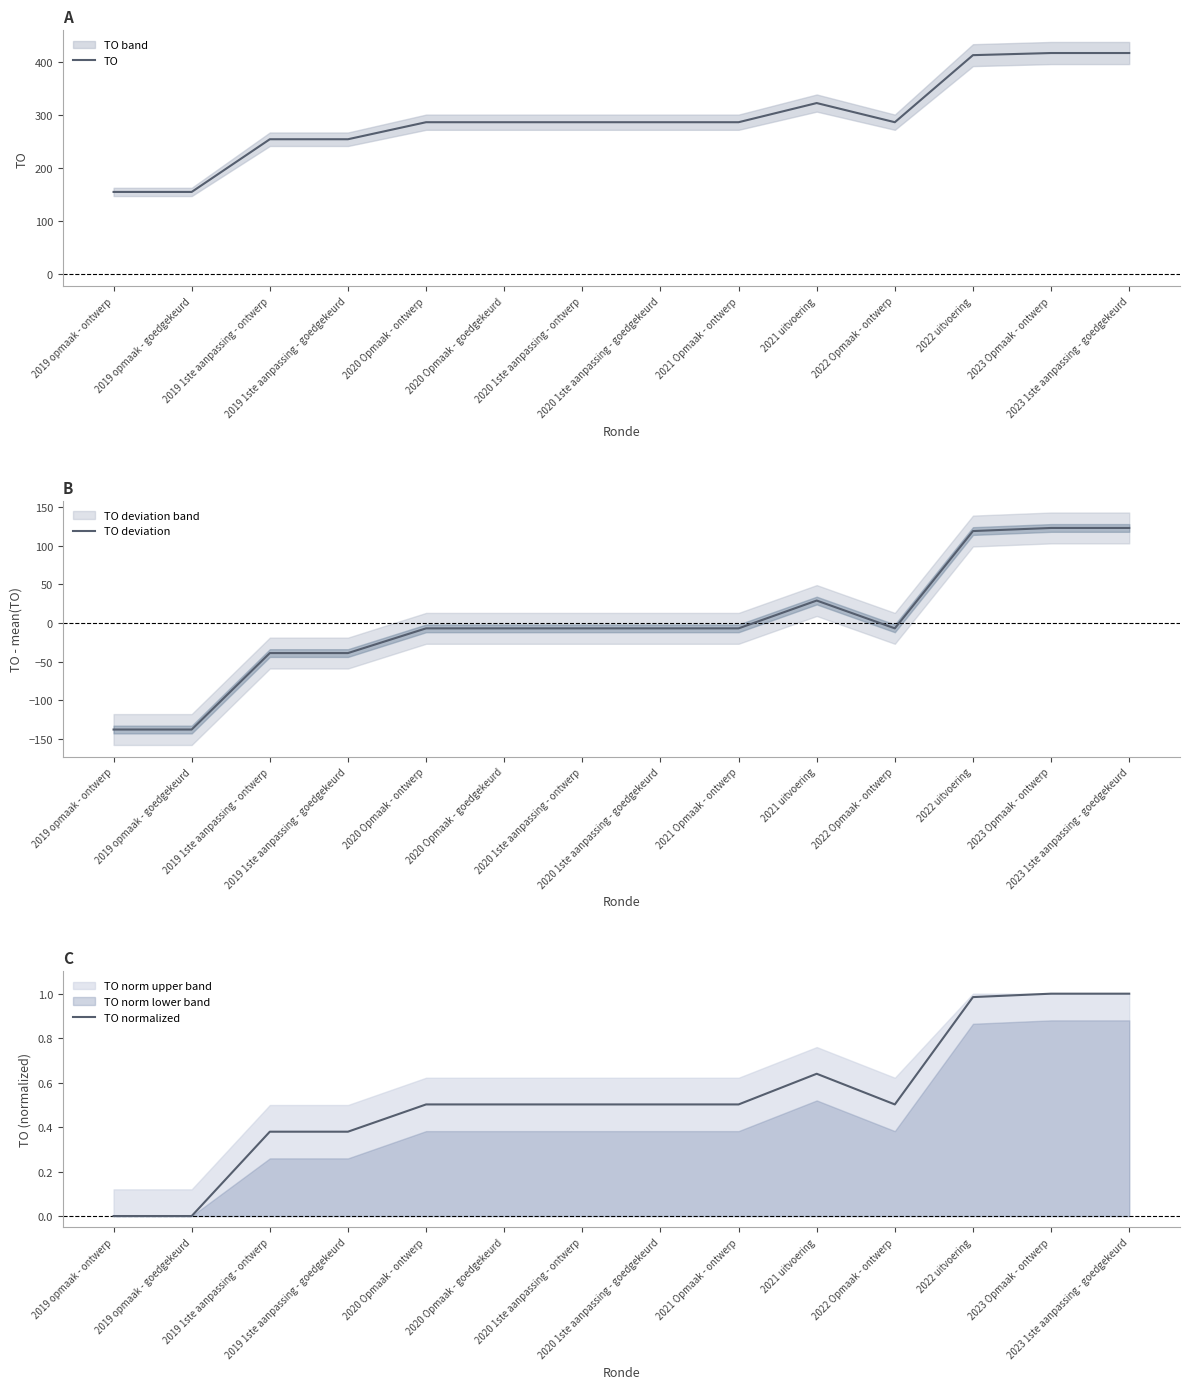

What is the total value across all series at 2019 1ste aanpassing - goedgekeurd?

215.5